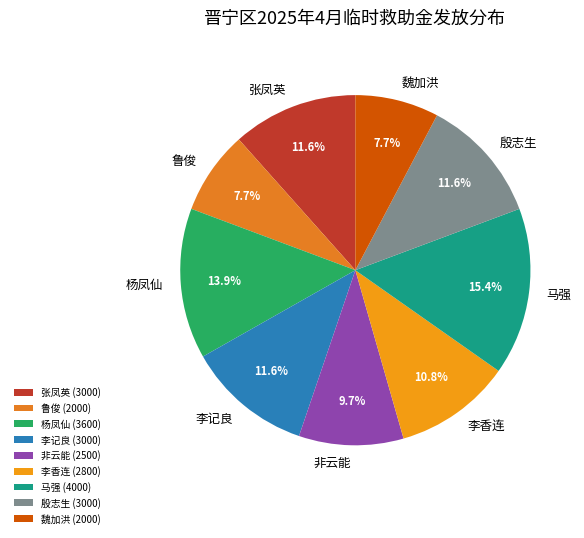

Is the sum of 李记良 and 杨凤仙 greater than half?

No